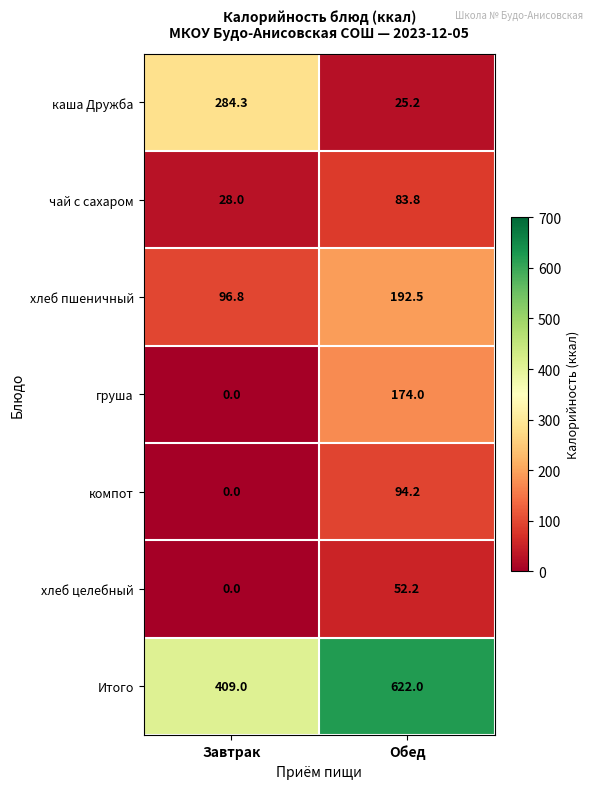

Reading left to right, transcribe all the data shown in this chart.

каша Дружба: Завтрак=284.3	Обед=25.2
чай с сахаром: Завтрак=28.0	Обед=83.8
хлеб пшеничный: Завтрак=96.8	Обед=192.5
груша: Завтрак=0.0	Обед=174.0
компот: Завтрак=0.0	Обед=94.2
хлеб целебный: Завтрак=0.0	Обед=52.2
Итого: Завтрак=409.0	Обед=622.0